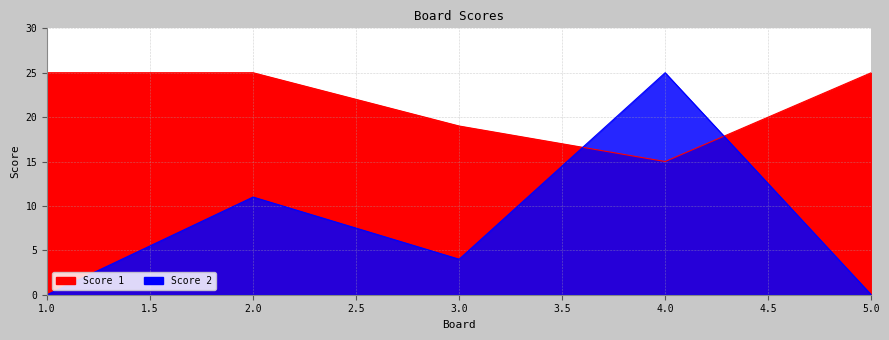

What is the sum of the Score 2 values at 2 and 3?

15